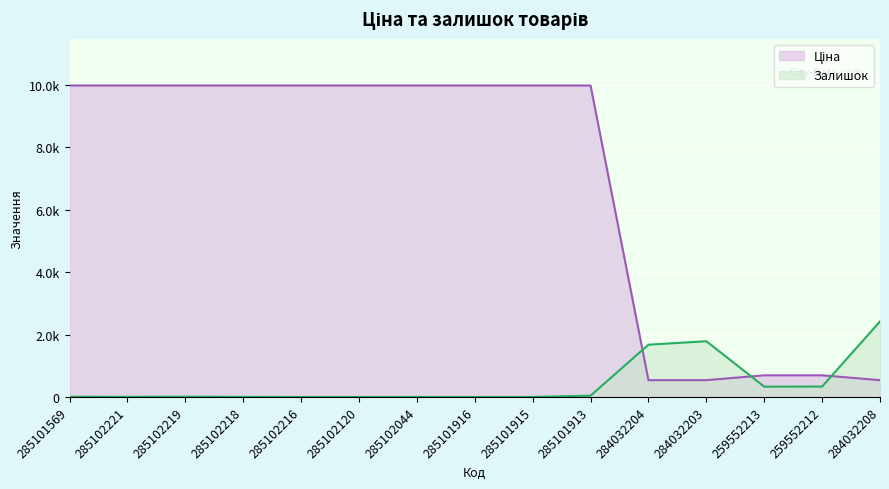

What is the greatest value displayed?

9975.0